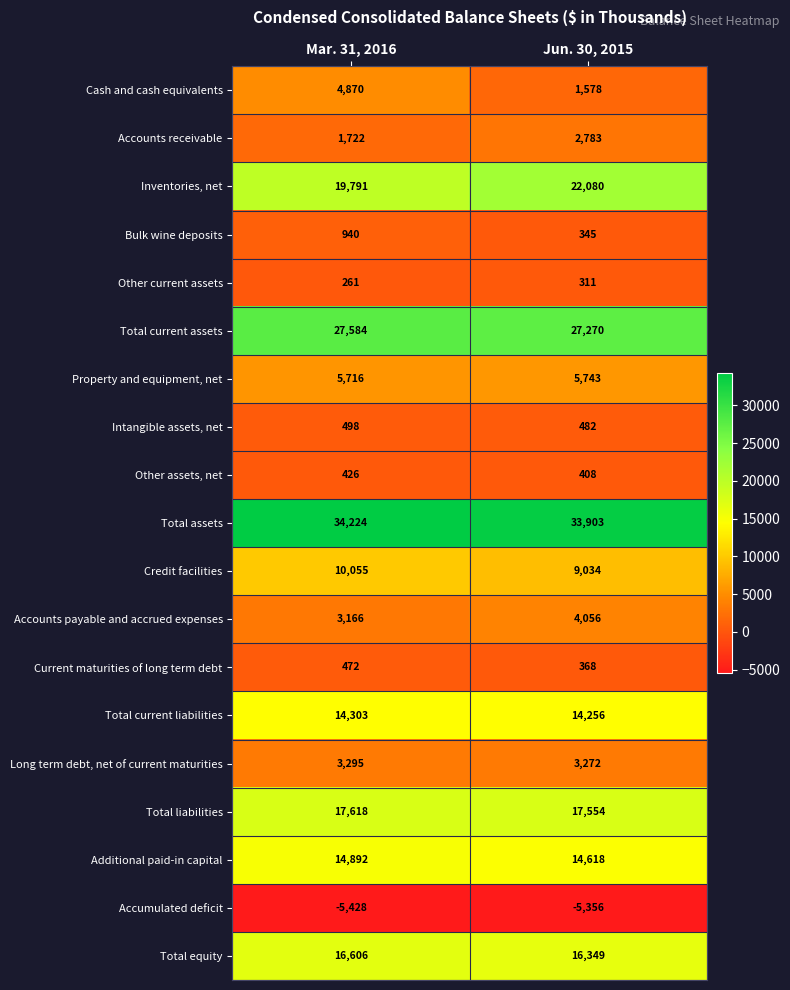

At how many categories does at least one series exceed 23725?

2